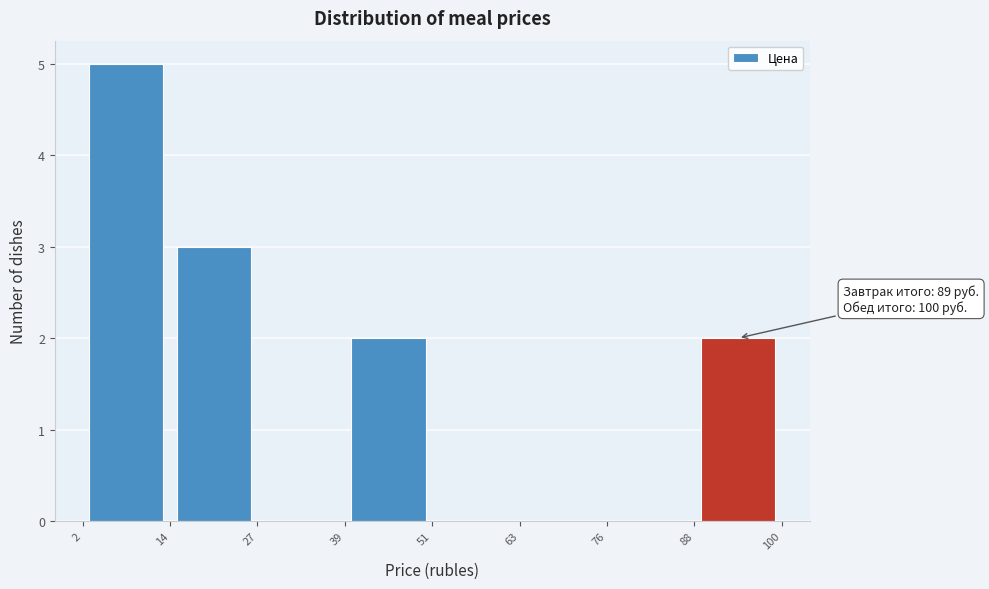

Which range on the x-axis has the tallest bar?

2 to 14